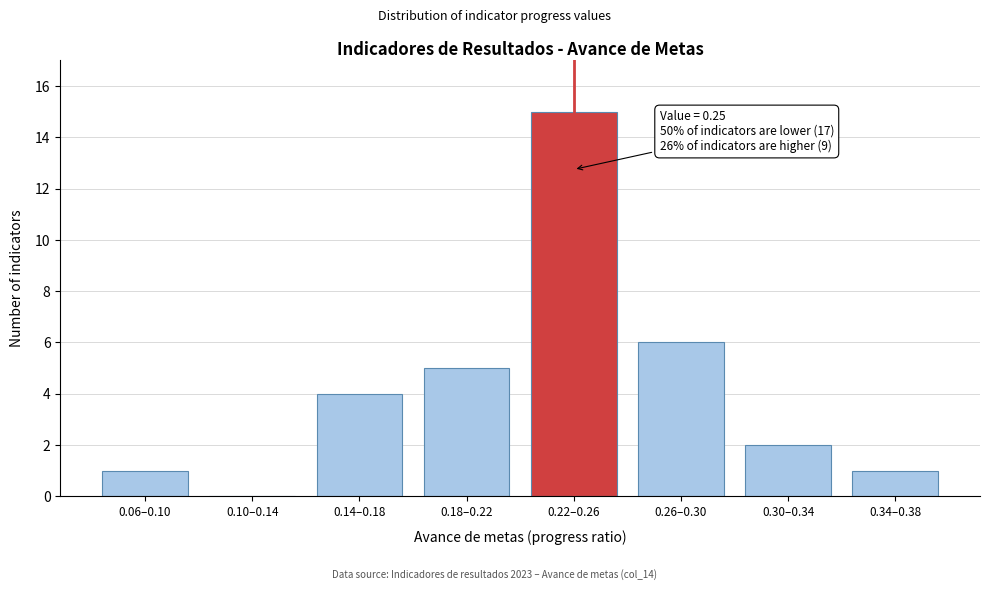

Reading right to left, transcribe all the data shown in this chart.

0.34–0.38=1	0.30–0.34=2	0.26–0.30=6	0.22–0.26=15	0.18–0.22=5	0.14–0.18=4	0.10–0.14=0	0.06–0.10=1